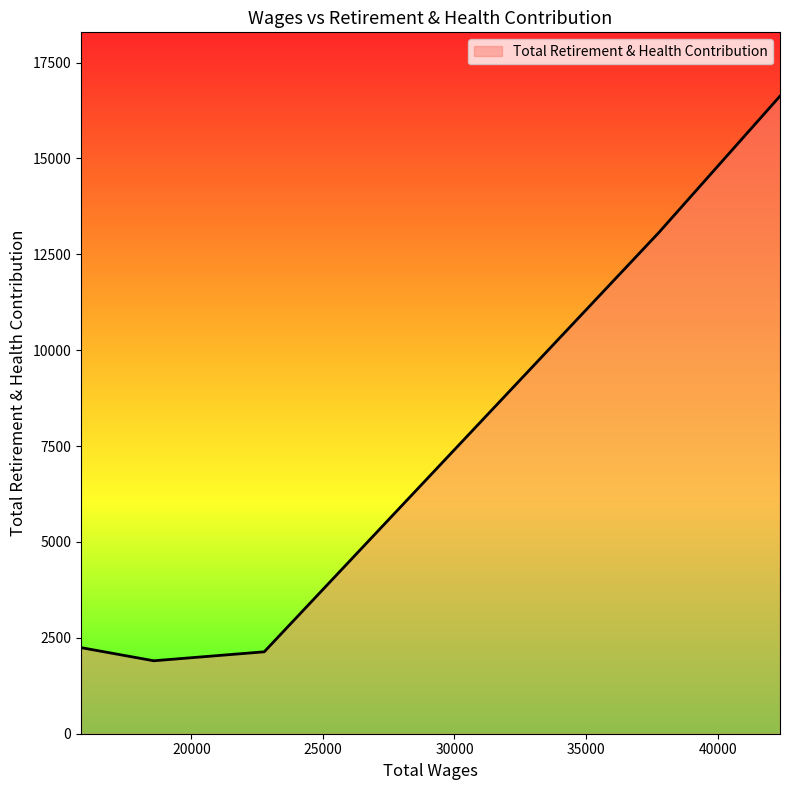

How many interior local valleys (lower than both neighbors) does the data have?

1